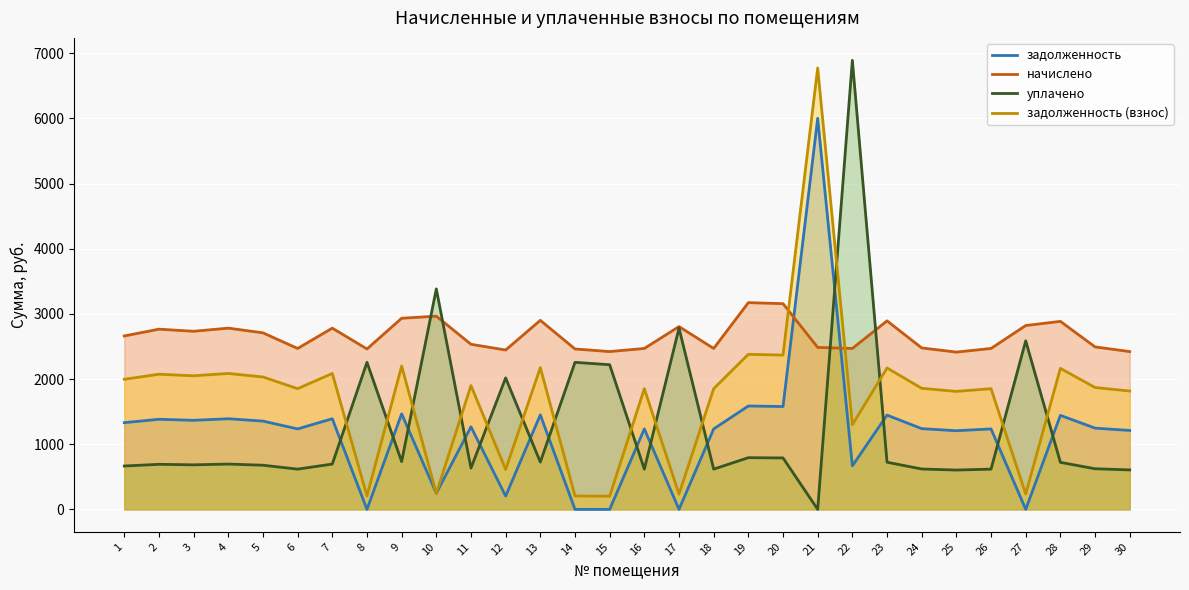

What is the average value of the задолженность series?

1180.5